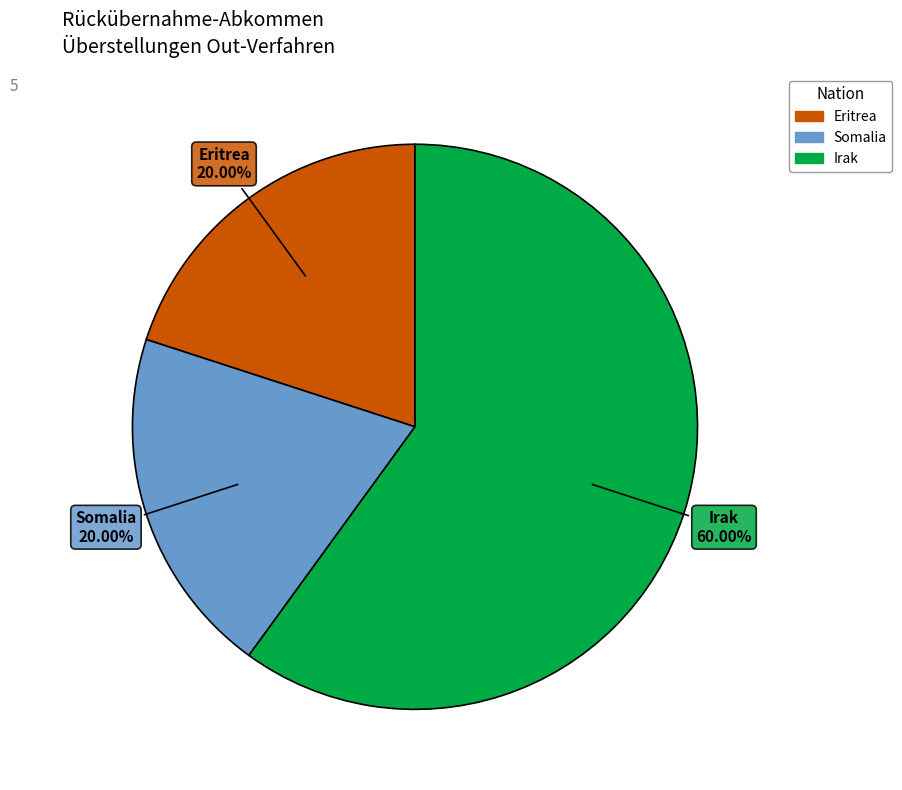

Is there a majority slice in this chart?

Yes